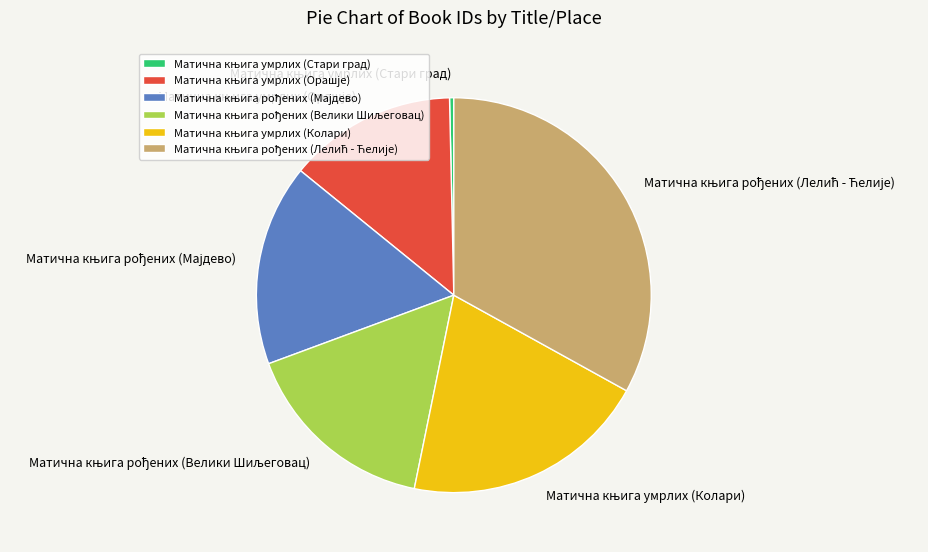

Does any single category account for the majority?

No